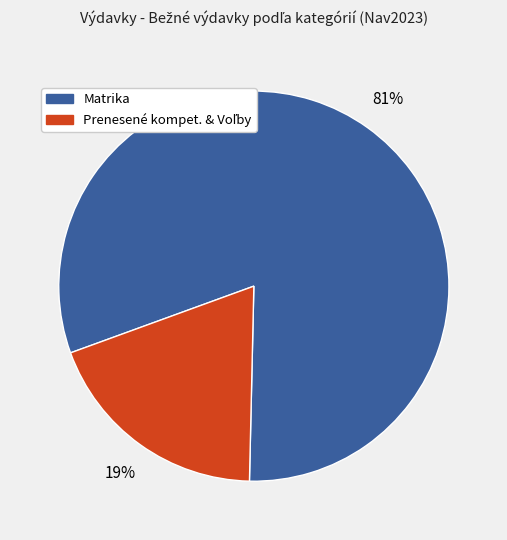

The Matrika slice represents 69% of the pie. True or false?

False